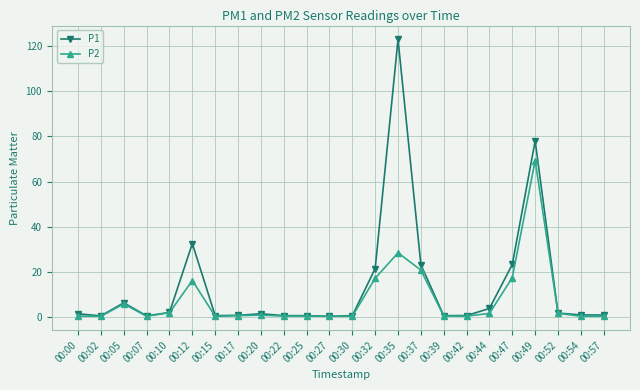

At which category does the chart reach its peak across all series?

00:35